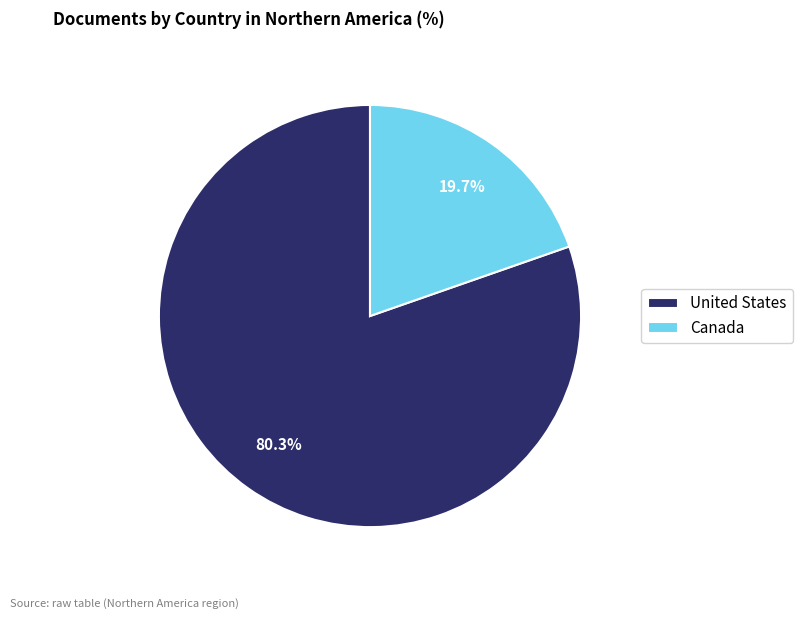

The Canada slice represents 33% of the pie. True or false?

False